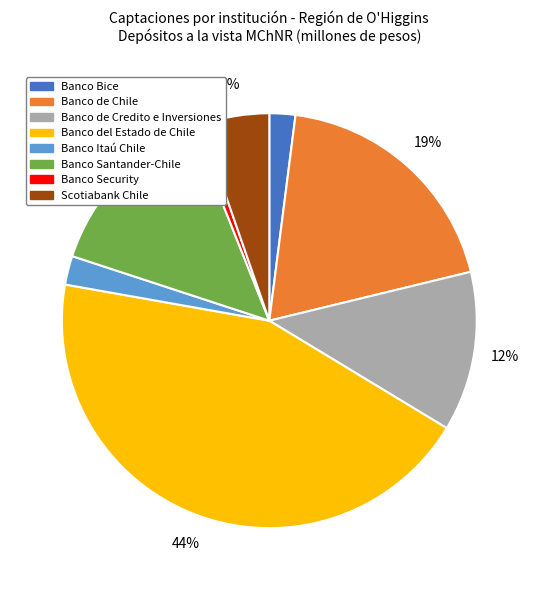

Which slice is the smallest?

Banco Security